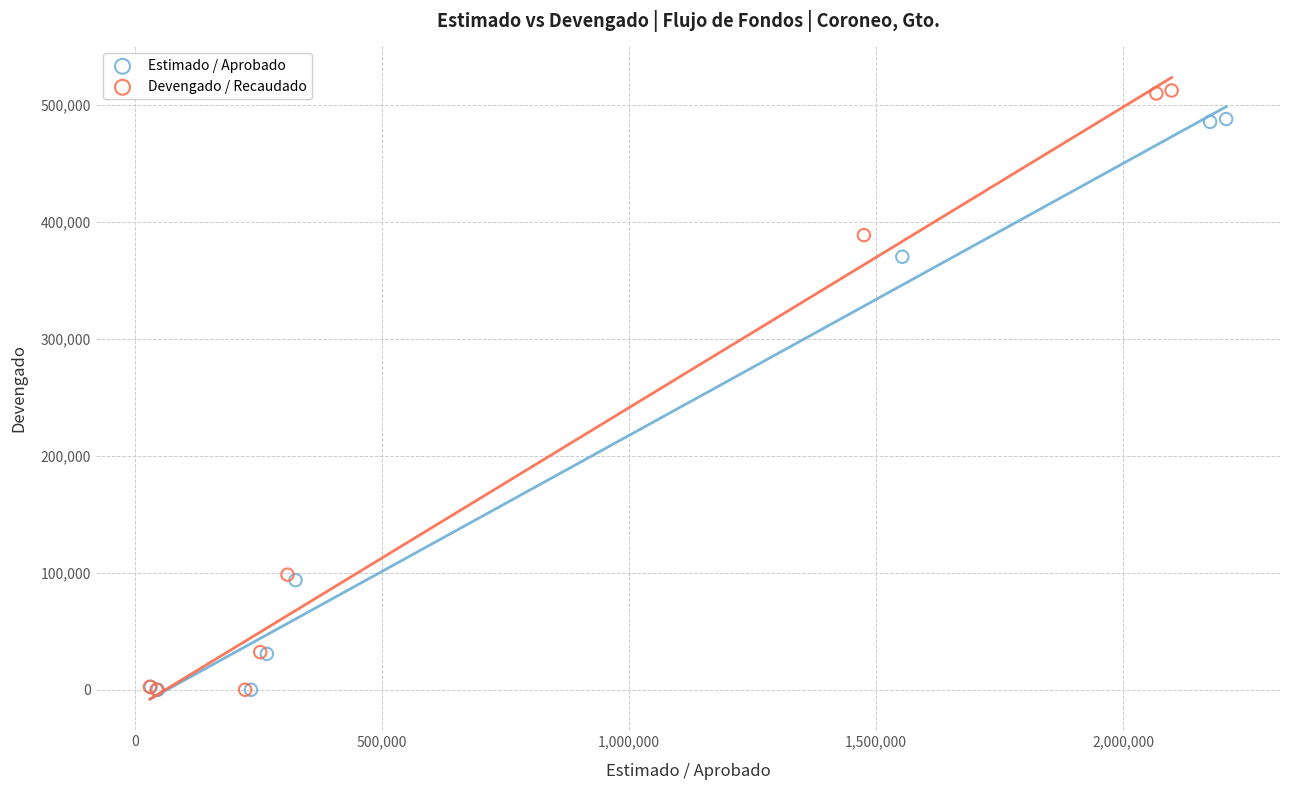

Which series has the largest Y range (max minus min)?

Devengado / Recaudado